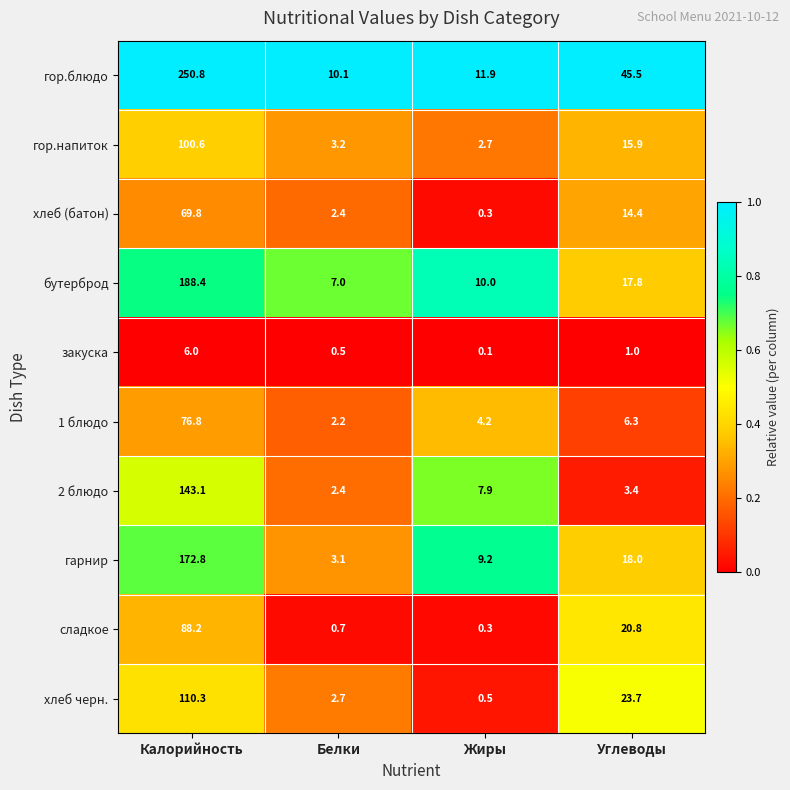

Rank the series by their maximum value, from lowest to highest.

закуска, хлеб (батон), 1 блюдо, сладкое, гор.напиток, хлеб черн., 2 блюдо, гарнир, бутерброд, гор.блюдо